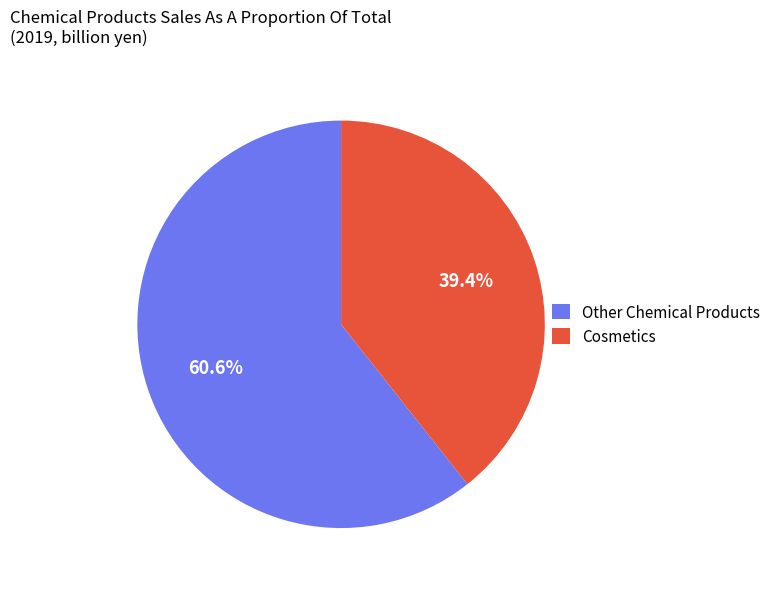

What is the majority slice?

Other Chemical Products